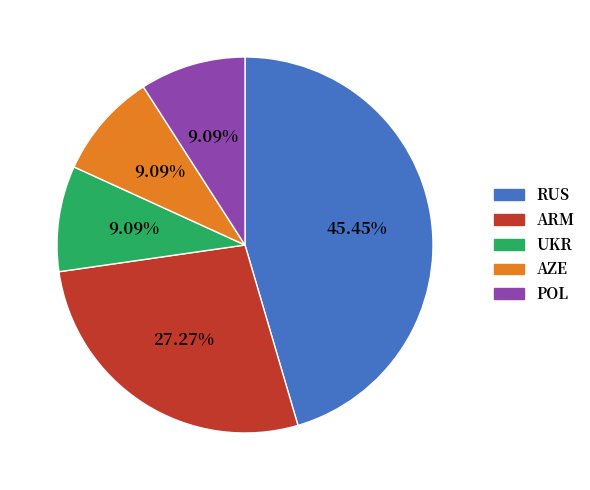

Does any single category account for the majority?

No